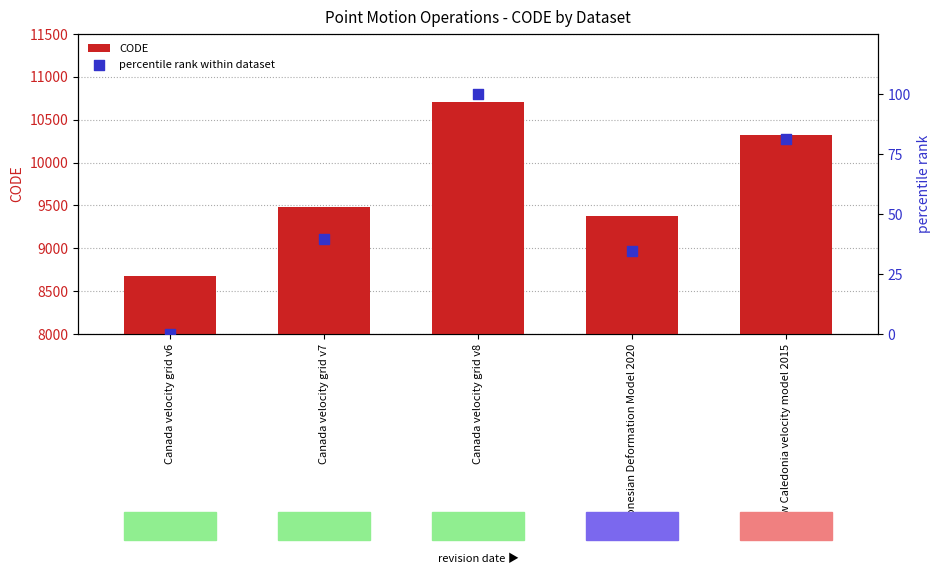

Which series contains the highest Y value?

CODE